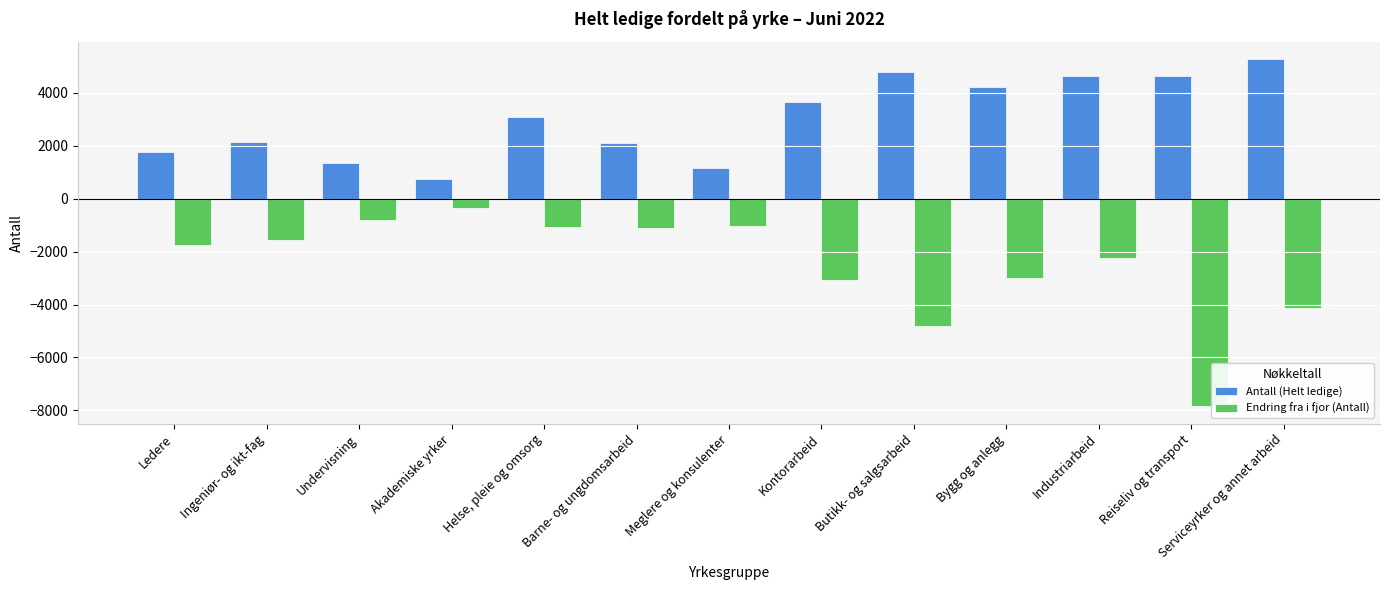

At which category is the sum across all series the highest?

Industriarbeid